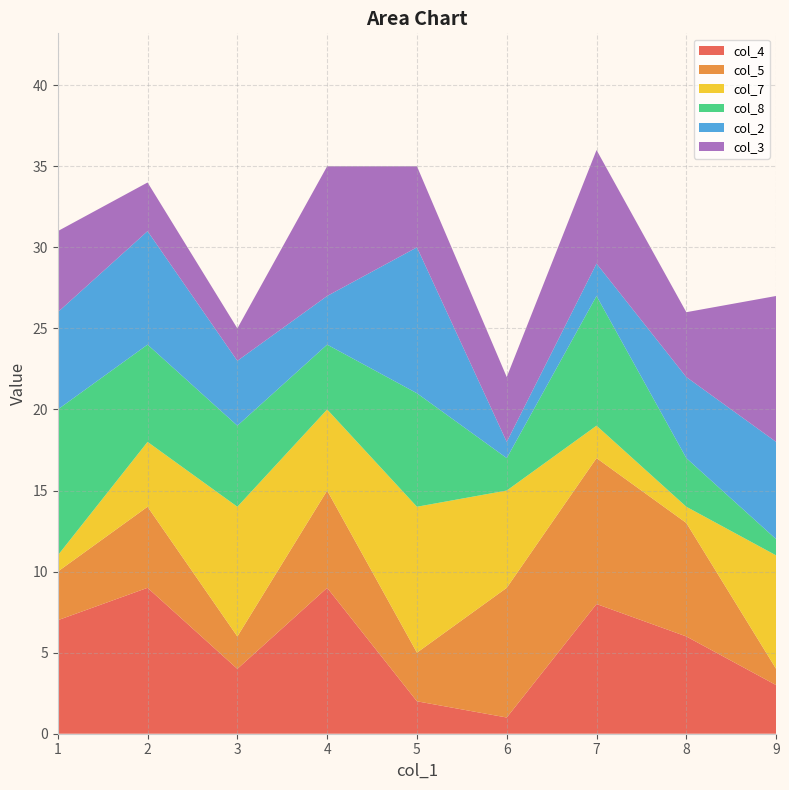

Reading right to left, what are all the values shown in this chart?

col_4: 9=3	8=6	7=8	6=1	5=2	4=9	3=4	2=9	1=7
col_5: 9=1	8=7	7=9	6=8	5=3	4=6	3=2	2=5	1=3
col_7: 9=7	8=1	7=2	6=6	5=9	4=5	3=8	2=4	1=1
col_8: 9=1	8=3	7=8	6=2	5=7	4=4	3=5	2=6	1=9
col_2: 9=6	8=5	7=2	6=1	5=9	4=3	3=4	2=7	1=6
col_3: 9=9	8=4	7=7	6=4	5=5	4=8	3=2	2=3	1=5